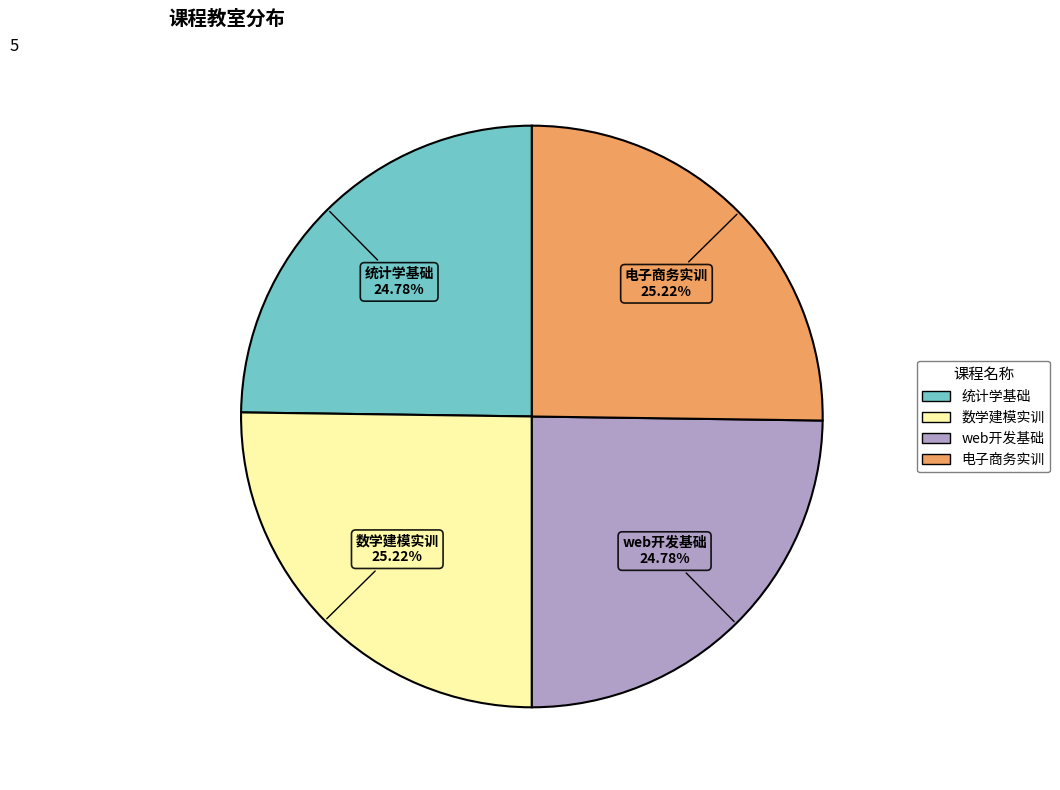

Is there a majority slice in this chart?

No